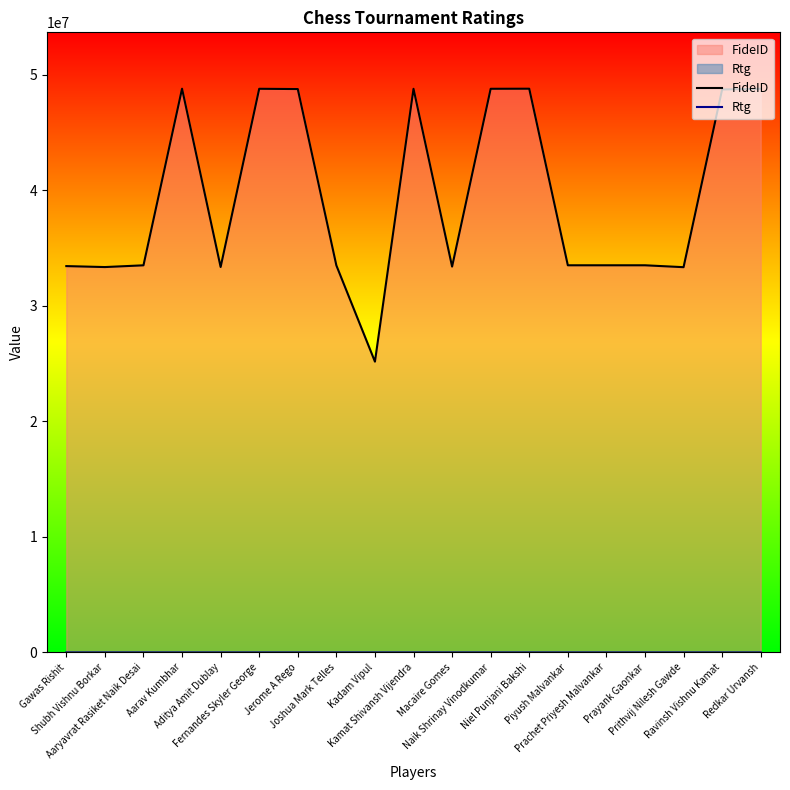

Which series changed the most between Gawas Rishit and Ravinsh Vishnu Kamat?

FideID